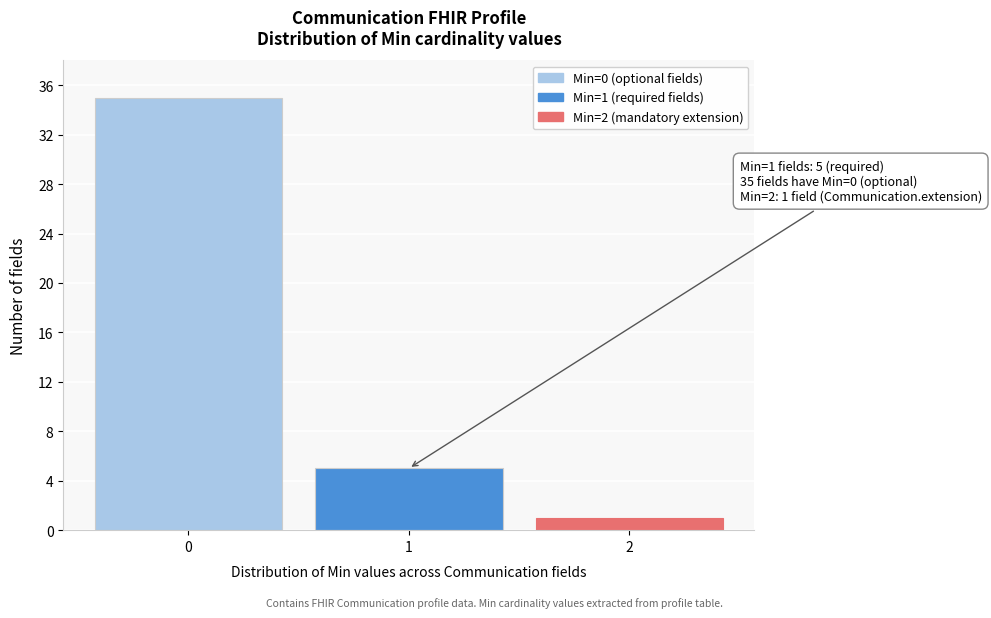

Reading right to left, transcribe all the data shown in this chart.

2=1	1=5	0=35